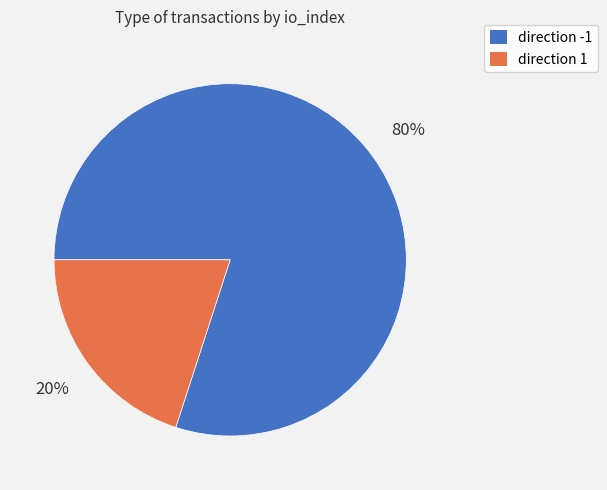

Which category has the biggest portion of the pie?

direction -1